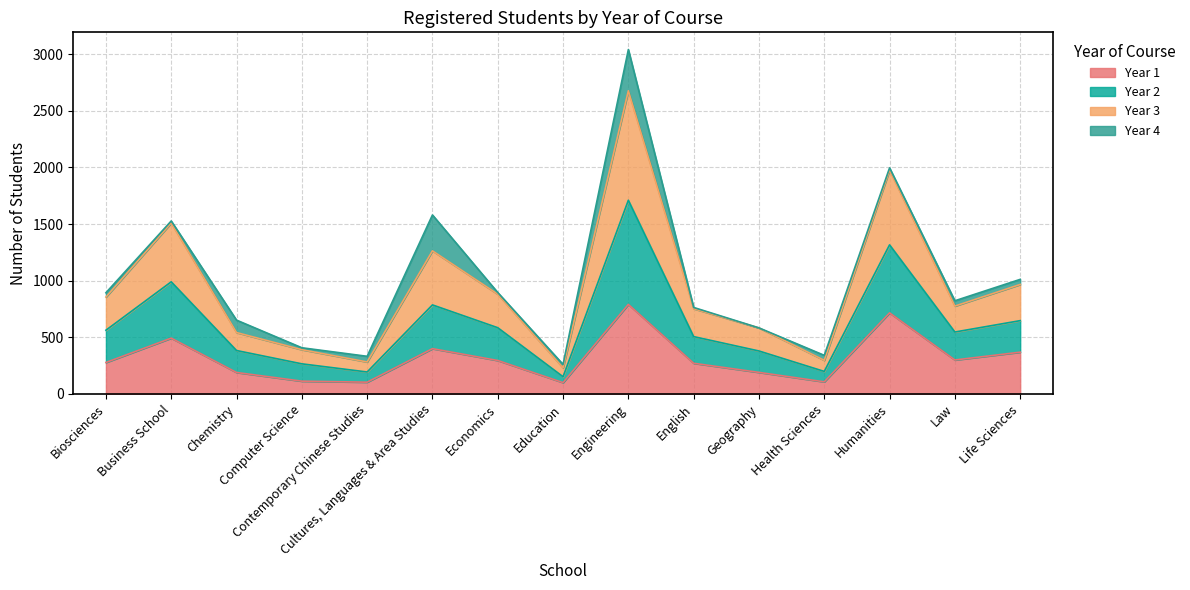

True or false: Year 2 has more than 0 interior local peaks.

True